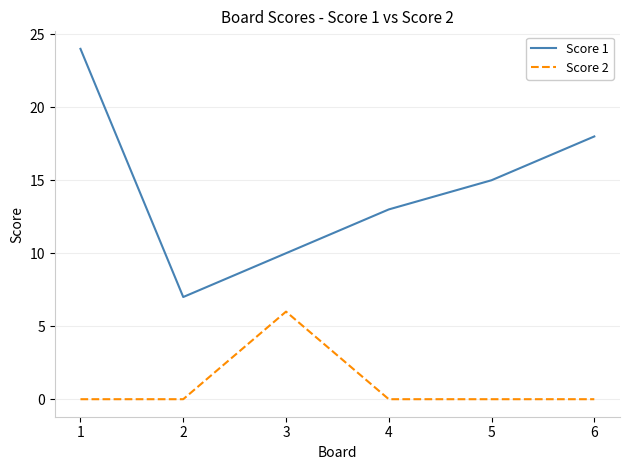

True or false: Score 1 and Score 2 intersect in this chart.

False